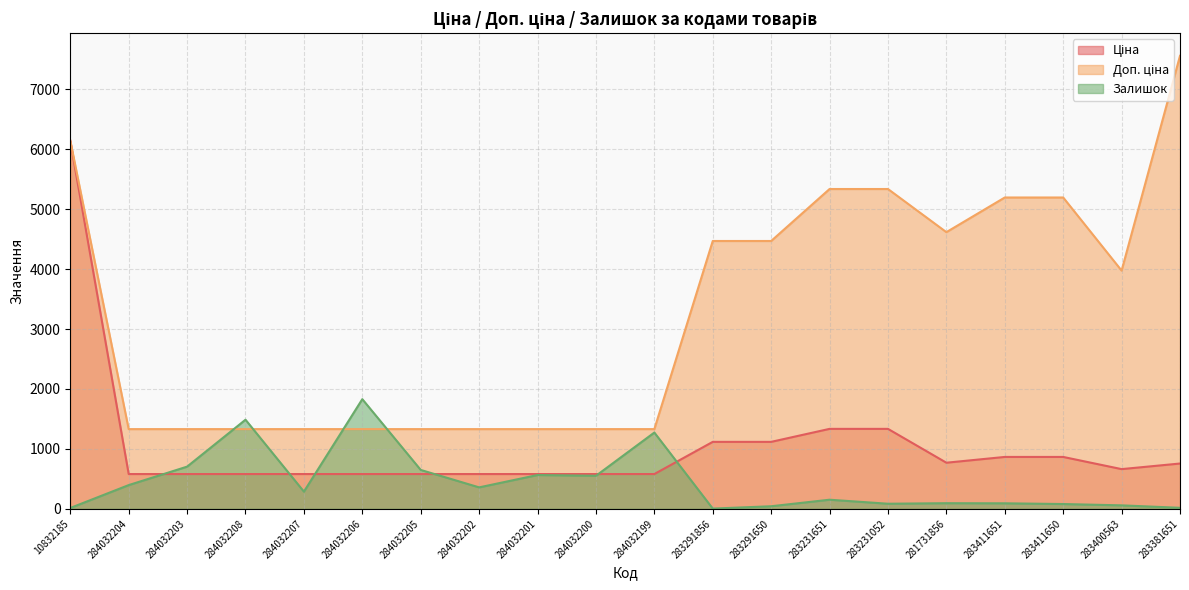

The Залишок series shows 23.3 at 10832185. True or false?

False